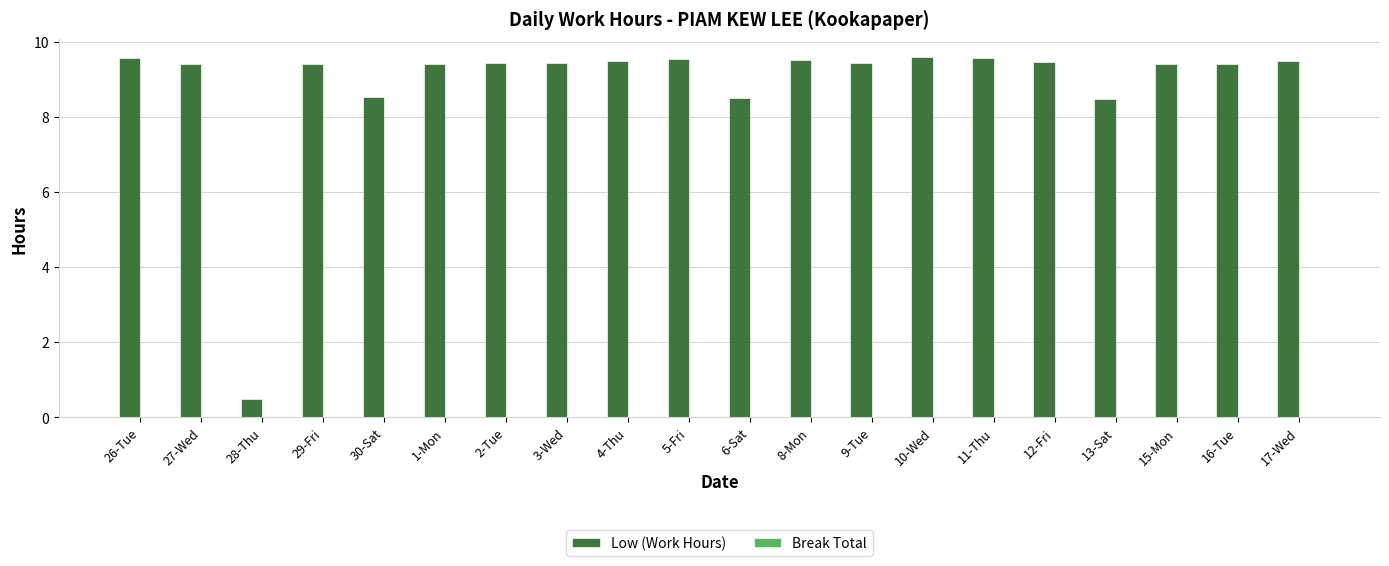

True or false: the data shows 9.4 at 15-Mon.

True